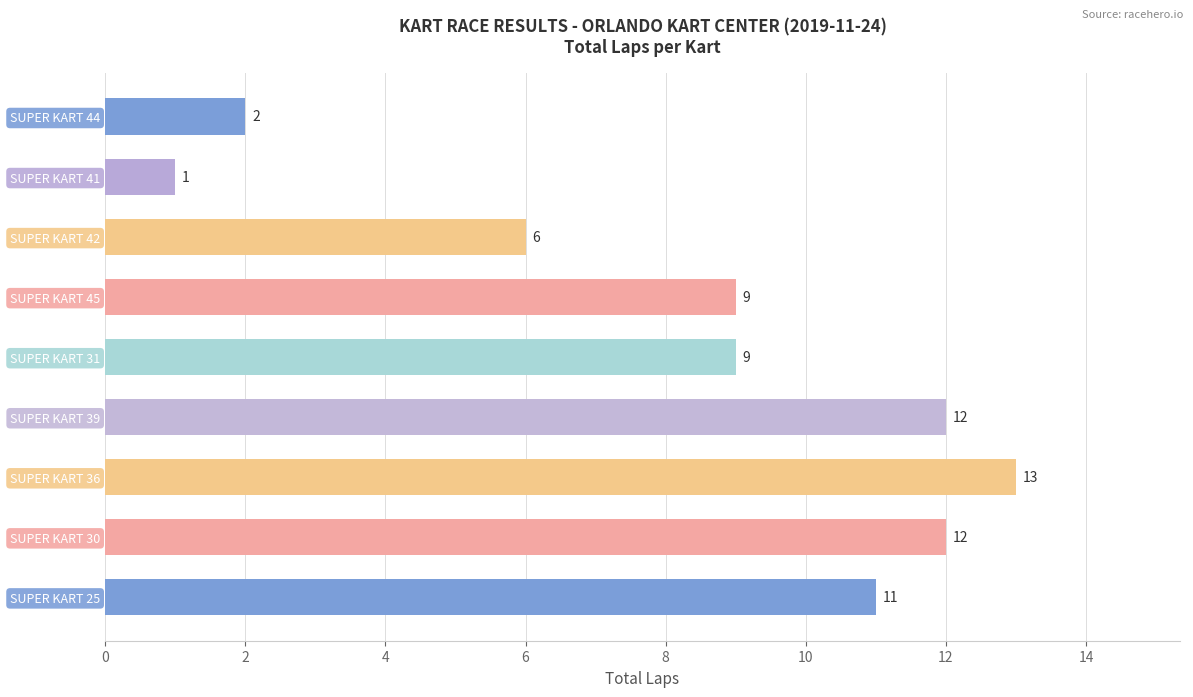

What is the greatest value displayed?

13